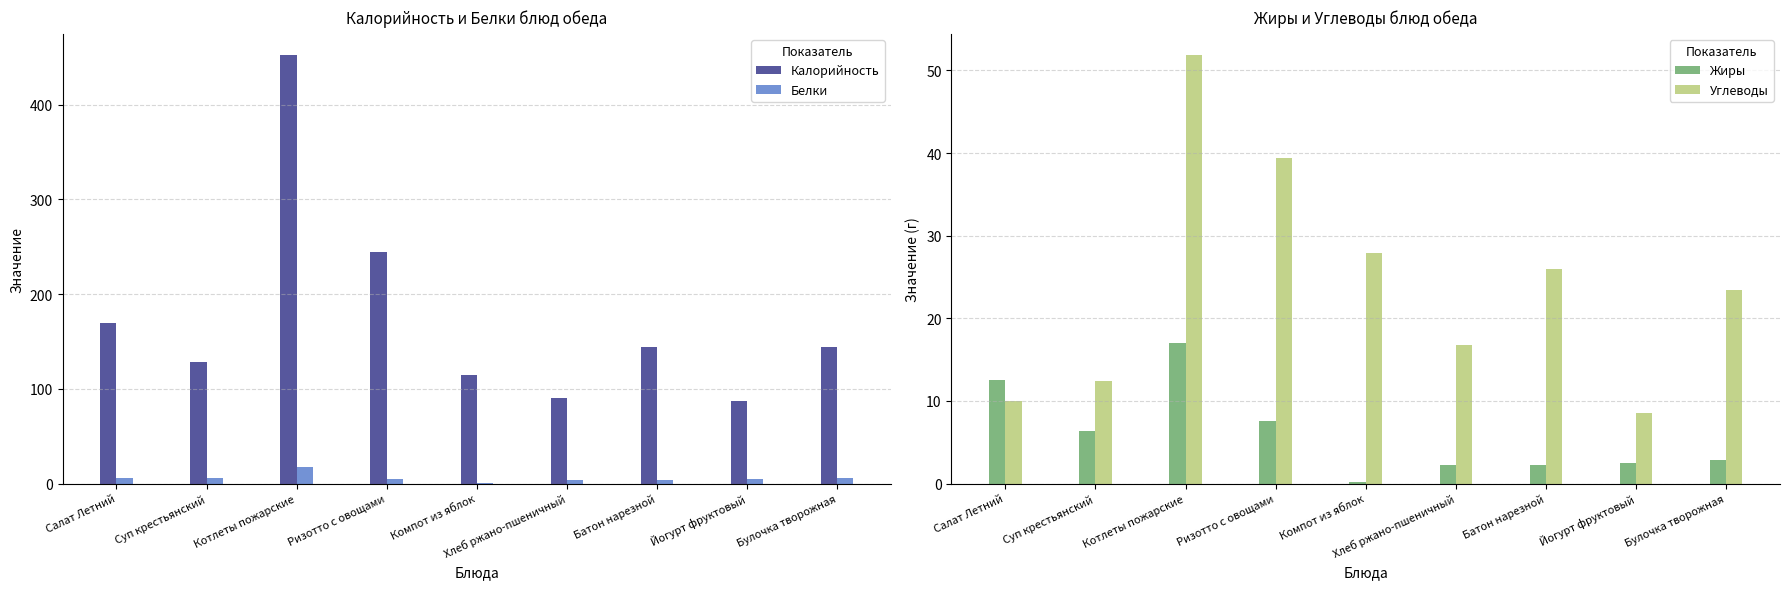

At which label does Калорийность reach its minimum?

Йогурт фруктовый